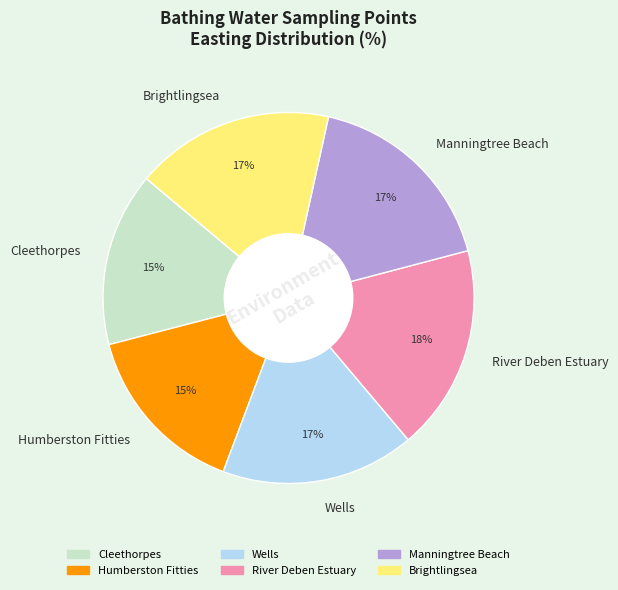

Approximately how many times larger is the value at Manningtree Beach compared to Humberston Fitties?

1.1